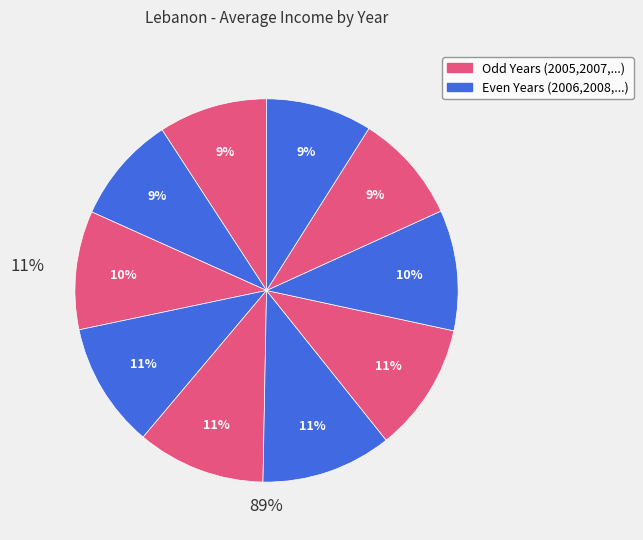

To the nearest percent, what is the average slice percentage?

10%